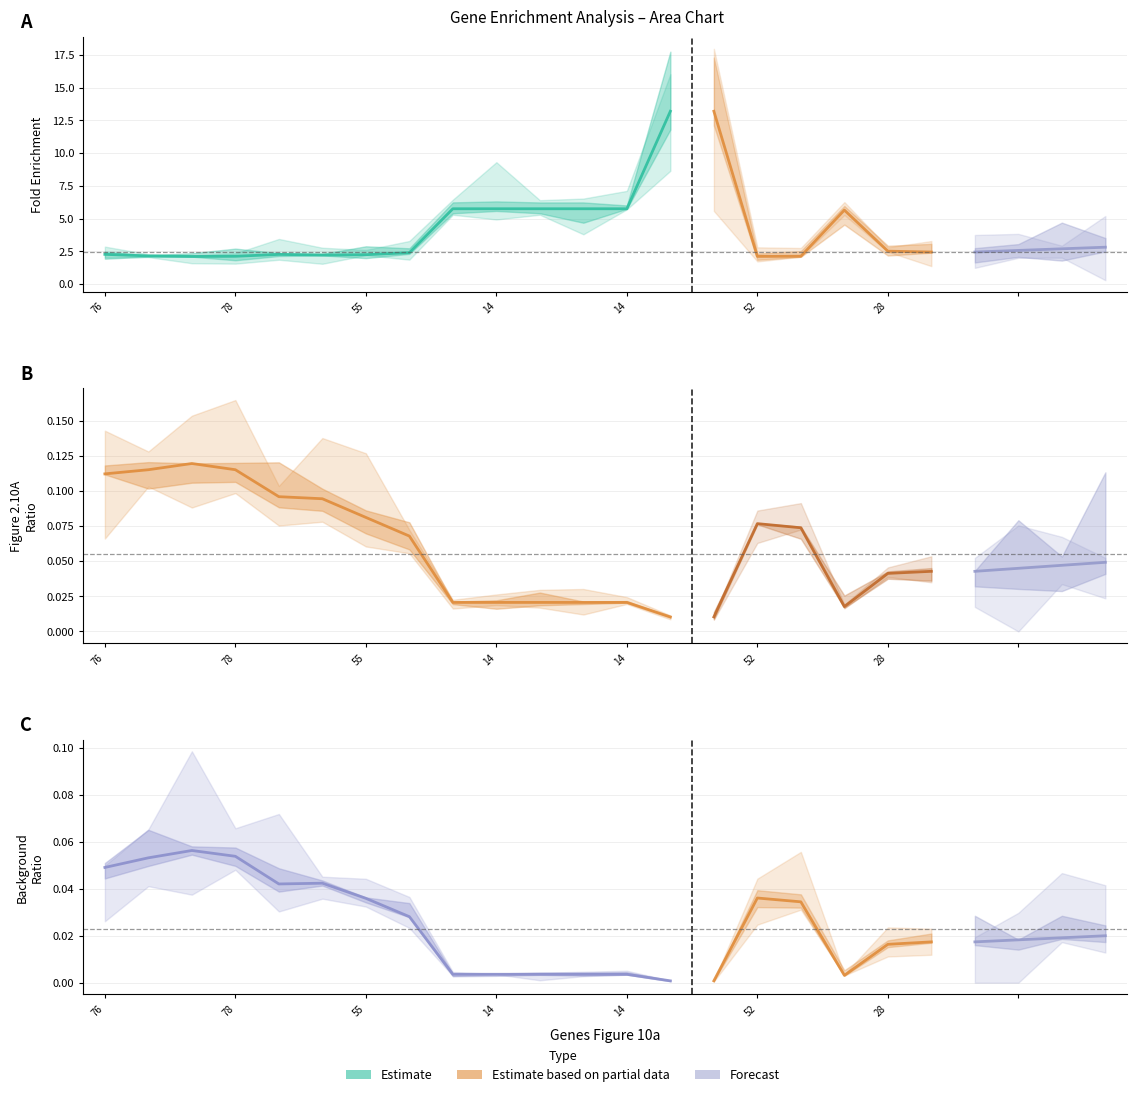

True or false: Figure 2.10A Ratio and Background Ratio cross at least once.

False